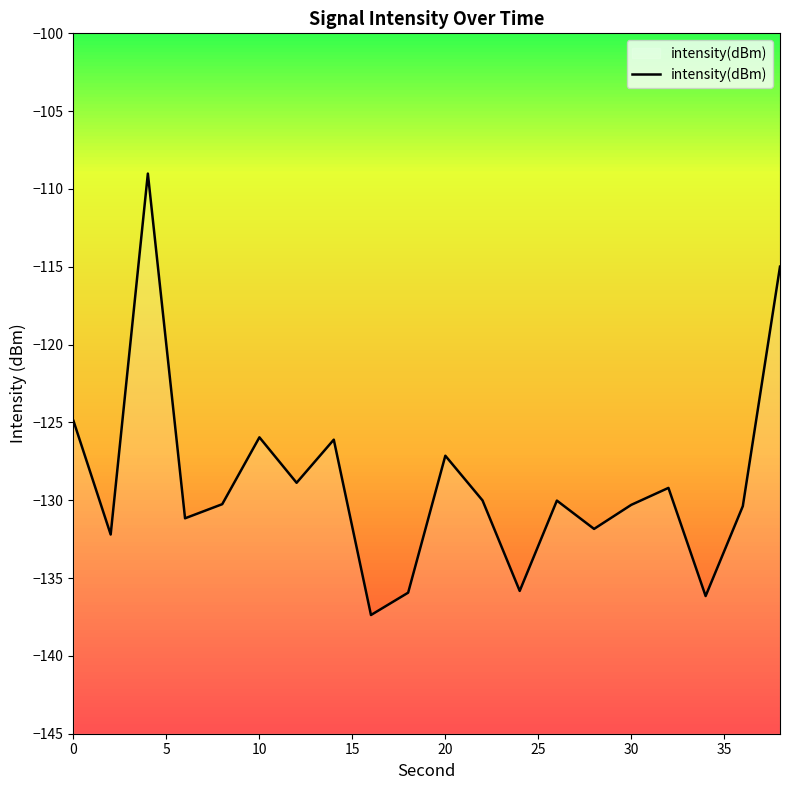

What is the minimum value shown in the chart?

-137.4